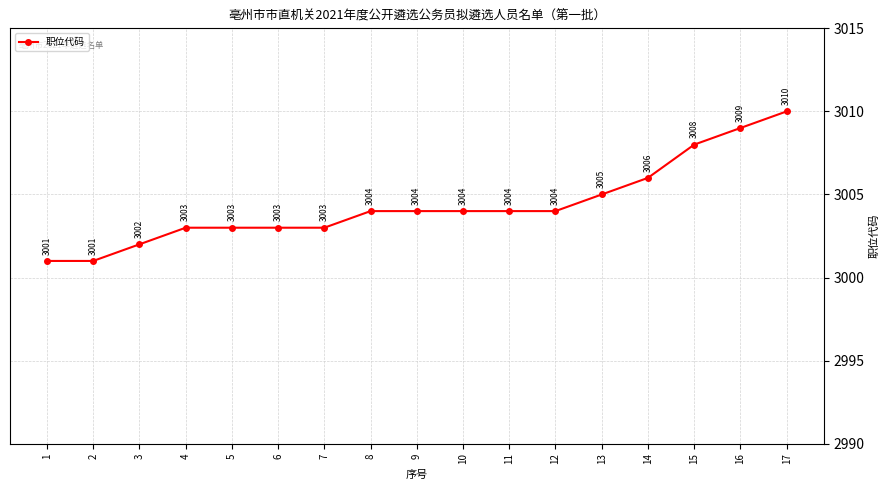

Is it true that the value at 8 is 3004?

True